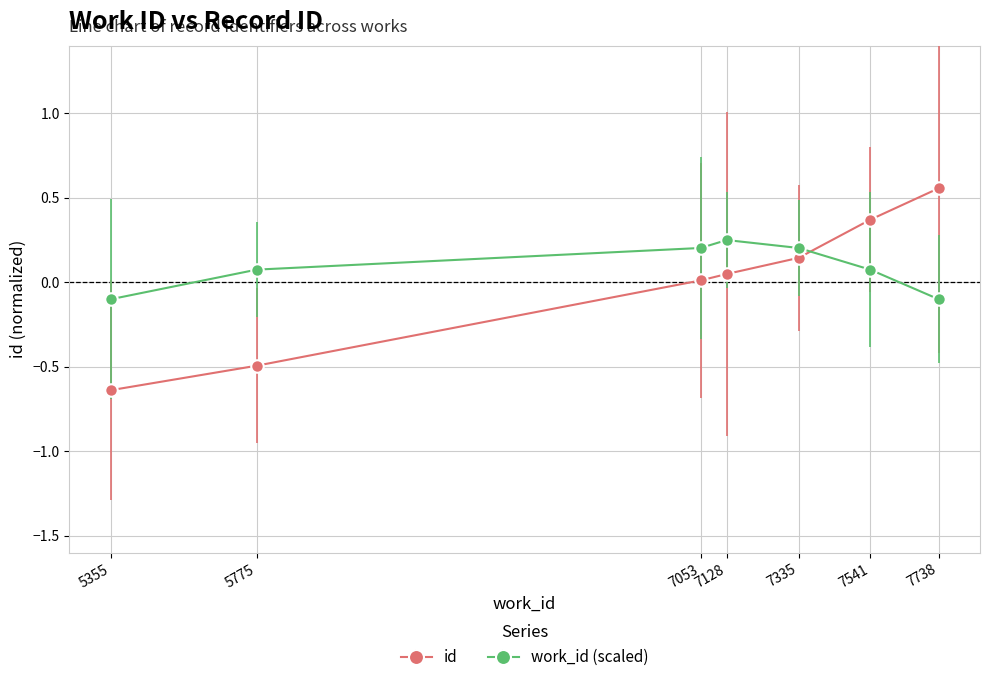

True or false: work_id (scaled) has more than 2 interior local peaks.

False